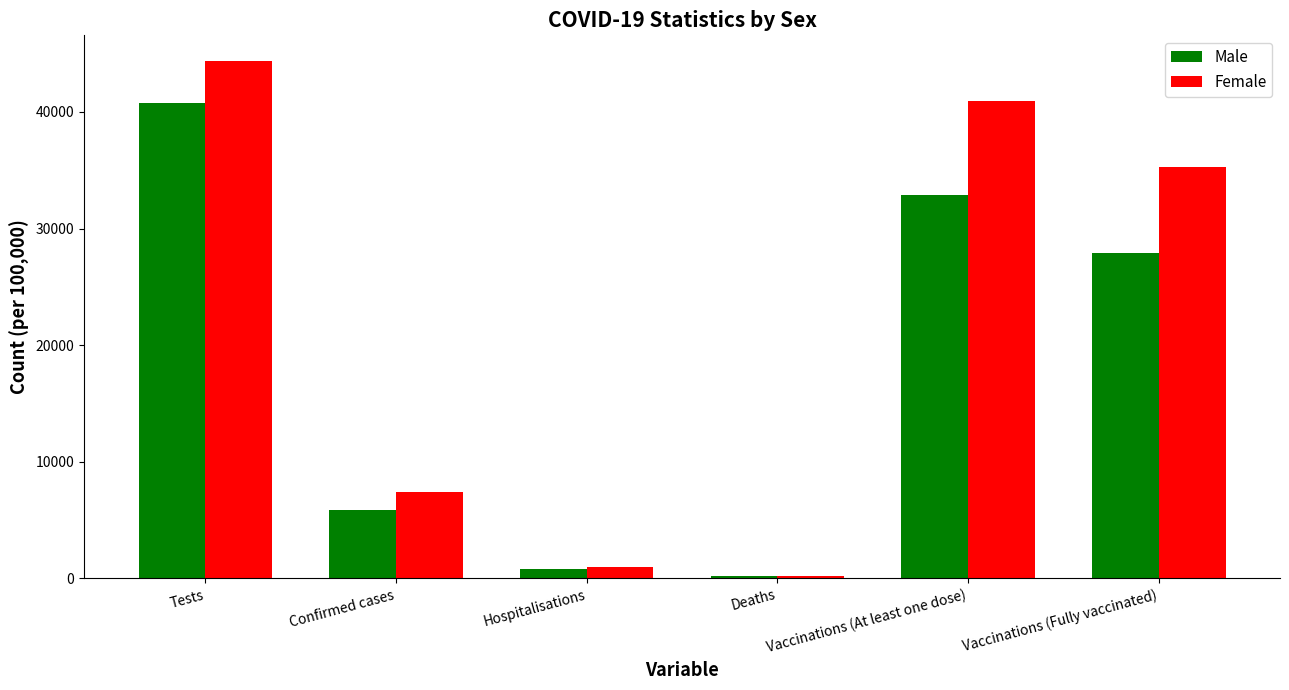

How many bars are there in total?

12